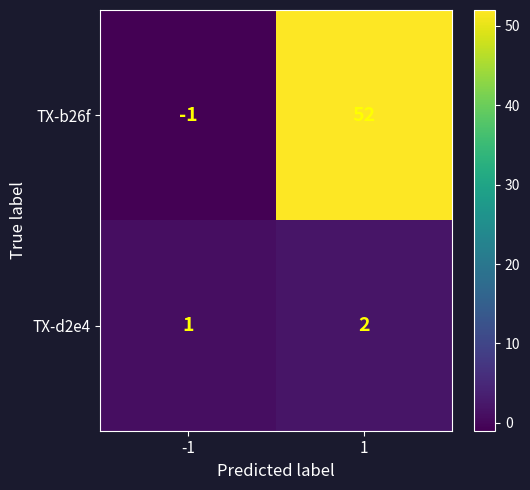

Which series has the largest range (max minus min)?

TX-b26f